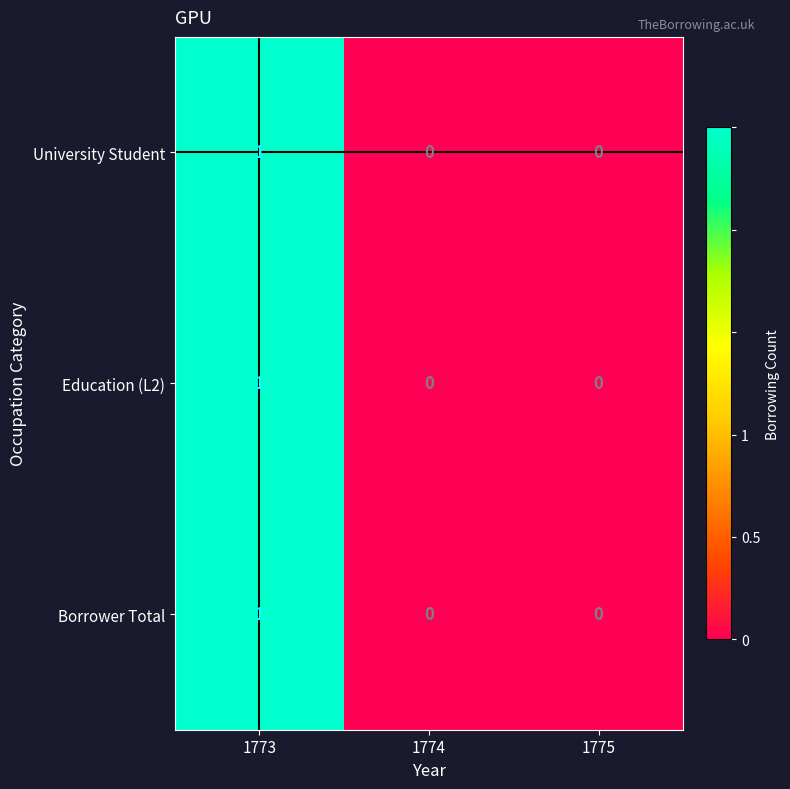

Reading right to left, what are all the values shown in this chart?

University Student: 0	0	1
Education (L2): 0	0	1
Borrower Total: 0	0	1